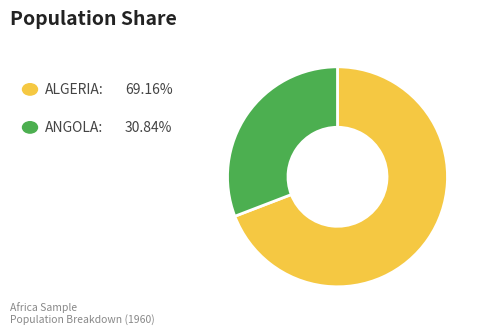

Does any single category account for the majority?

Yes